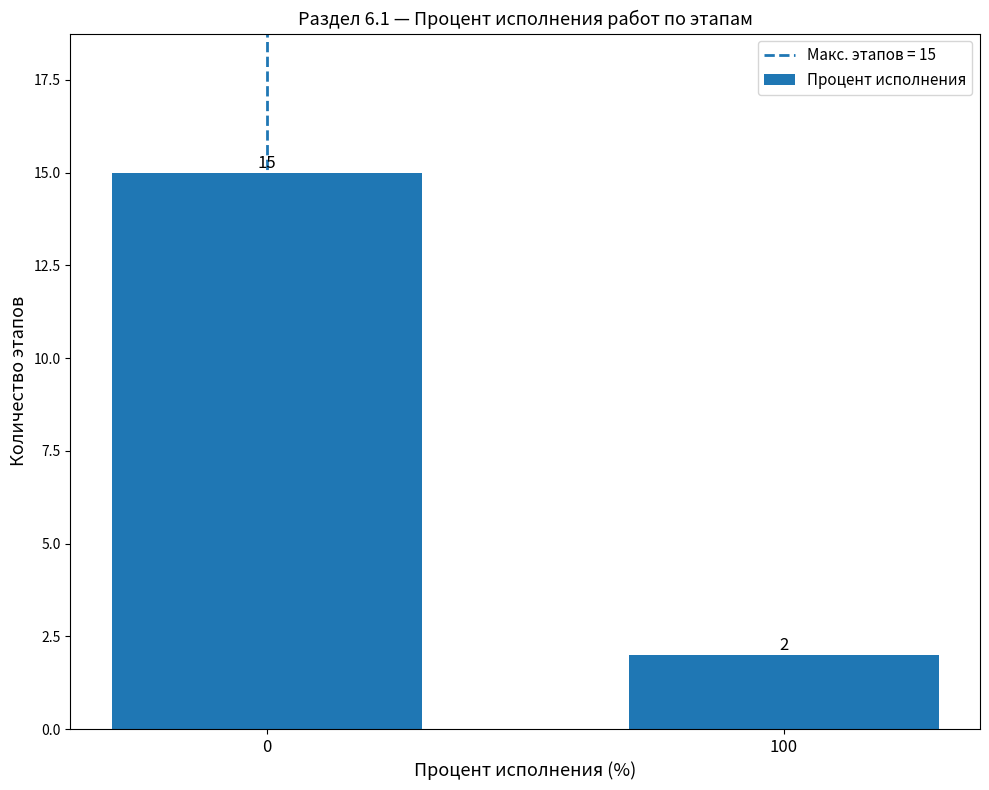

Does the chart contain any negative values?

No